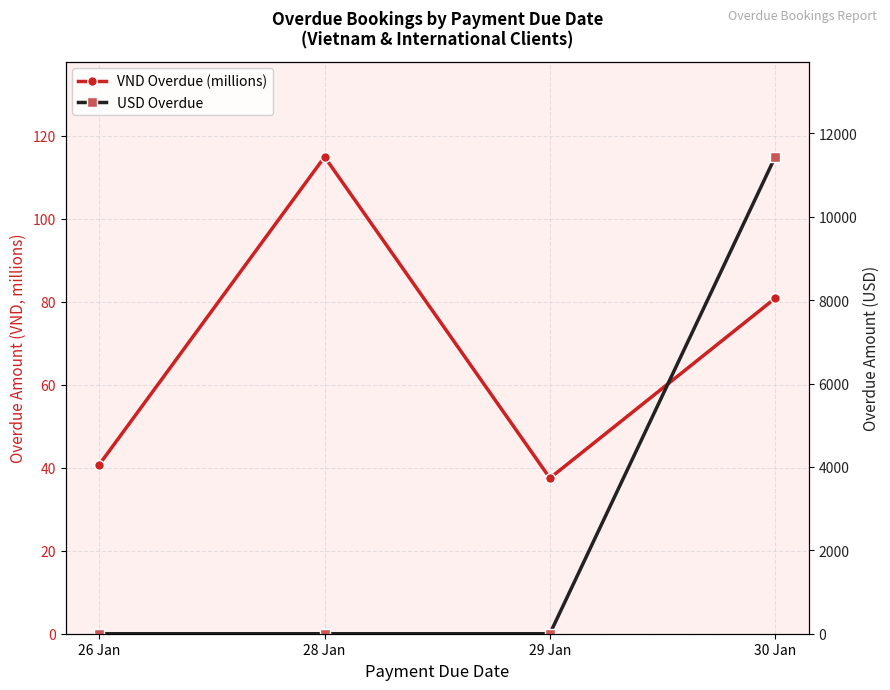

The VND Overdue (millions) series shows 80.8 at 30 Jan. True or false?

True